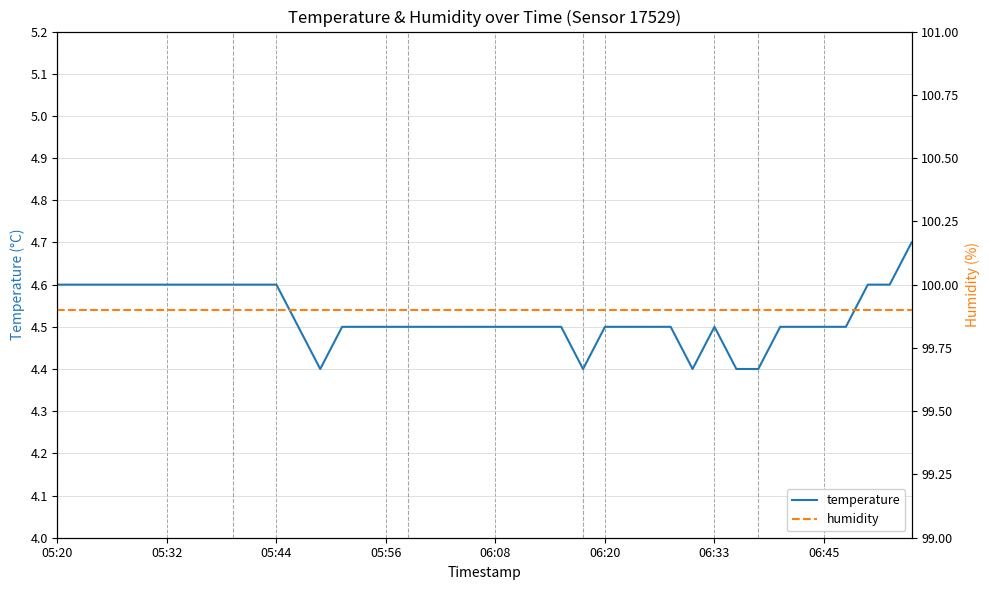

True or false: humidity and temperature intersect in this chart.

False